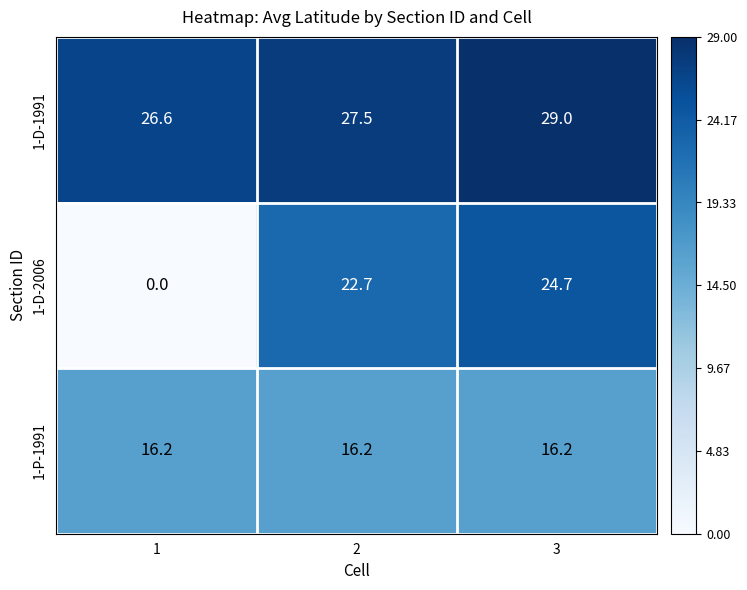

How many distinct data groups are displayed?

3